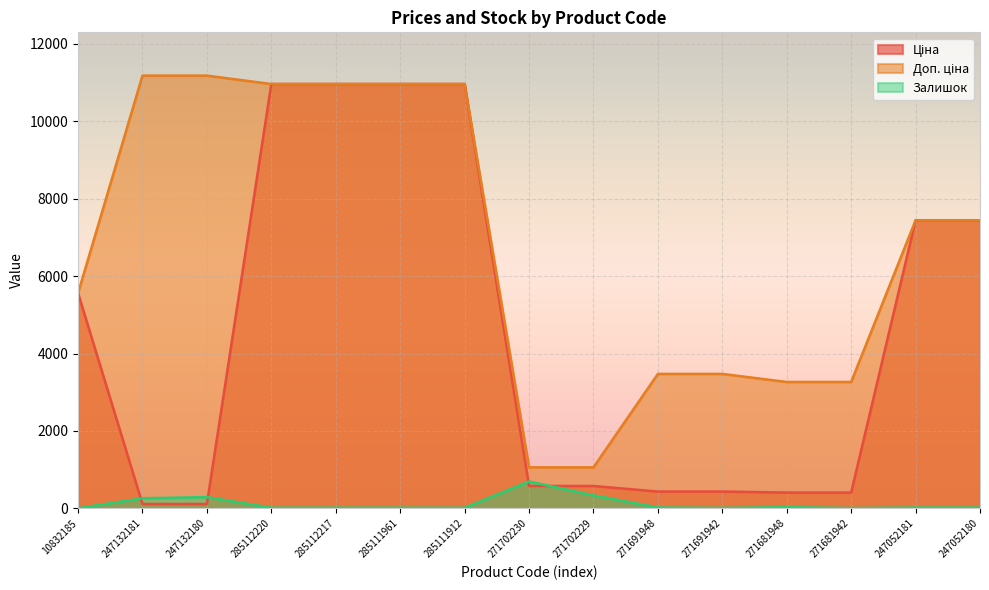

What is the minimum value shown in the chart?

4.0